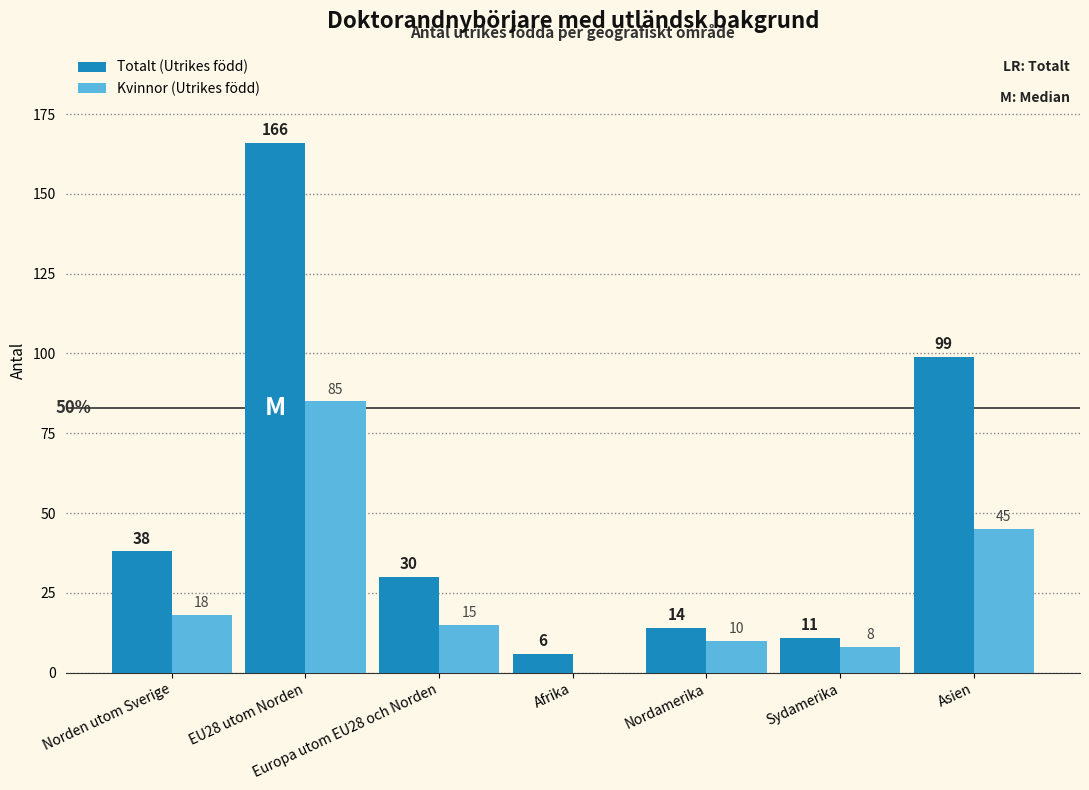

The Kvinnor (Utrikes född) series shows 8 at Sydamerika. True or false?

True